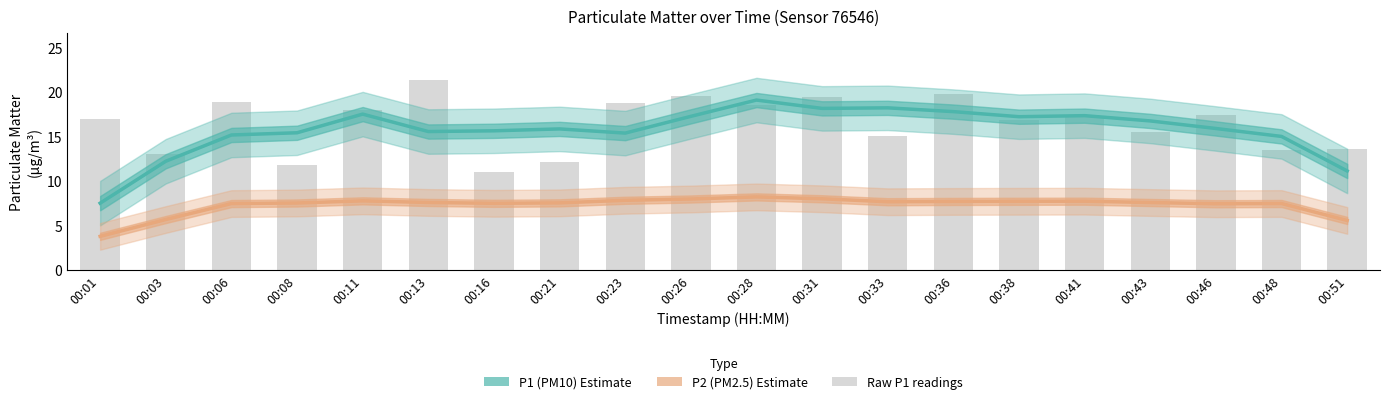

The P2 (PM2.5) Estimate series shows 5.7 at 00:03. True or false?

True